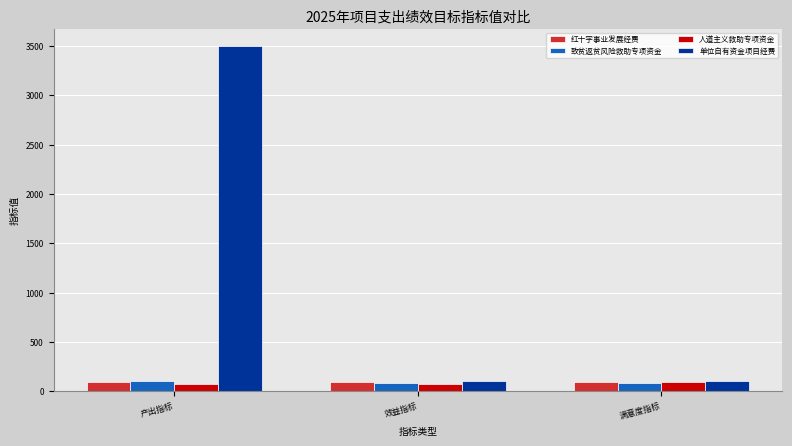

What is the spread (max minus min) of values at 满意度指标?

15